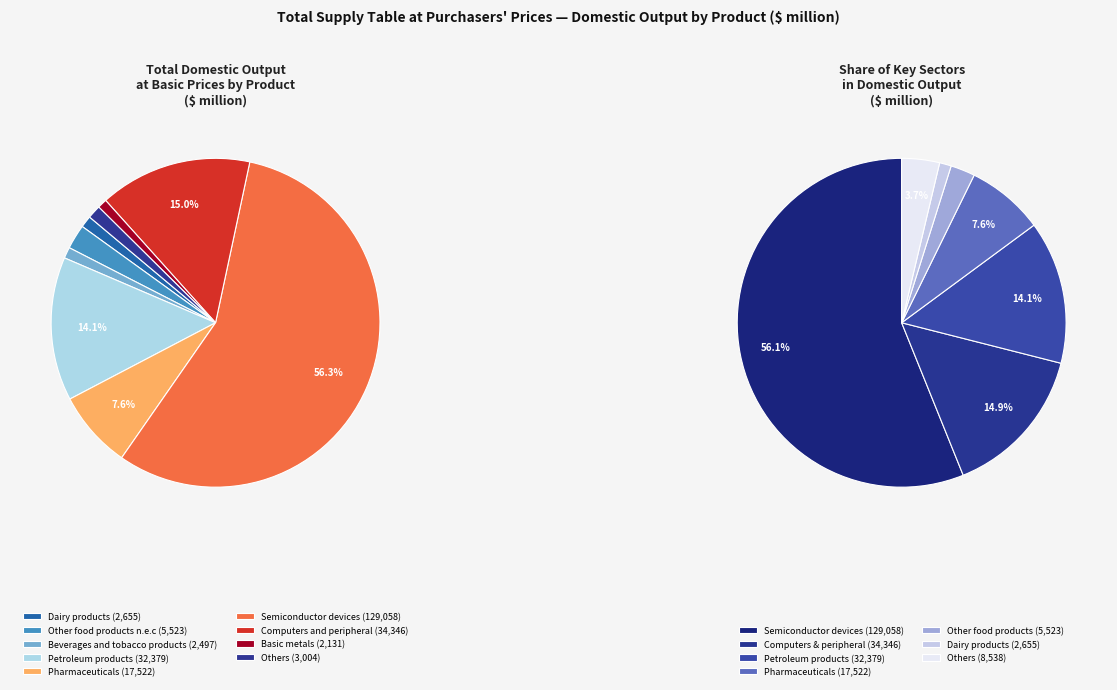

The Beverages and tobacco products slice represents 11% of the pie. True or false?

False